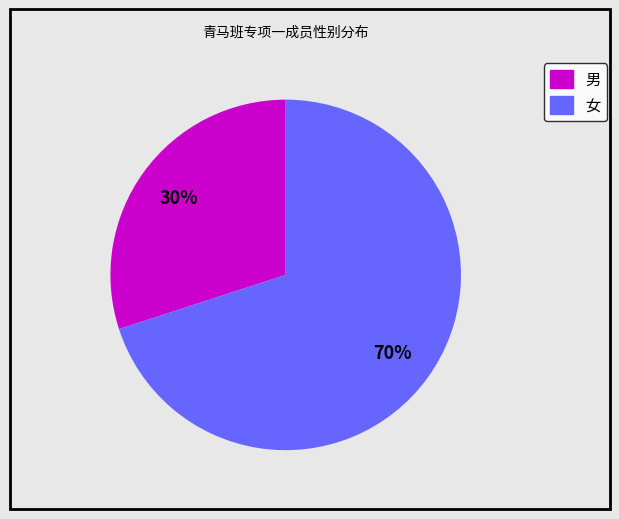

How many slices are in this pie chart?

2